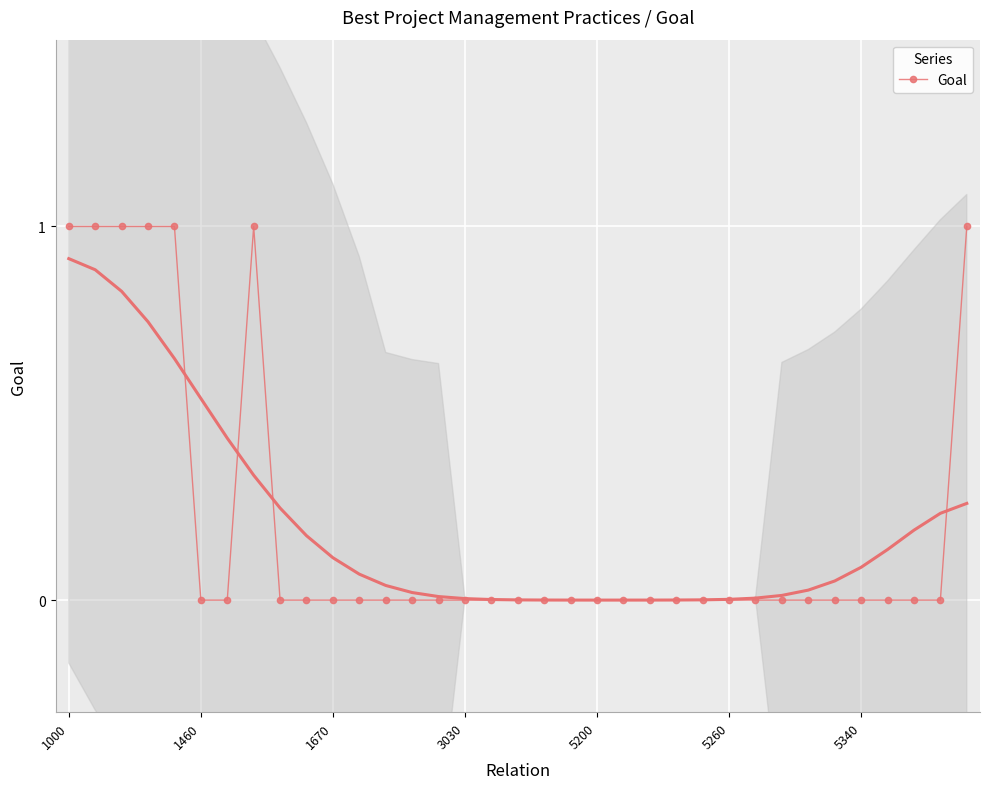

How many interior local peaks (higher than both neighbors) does the data have?

1